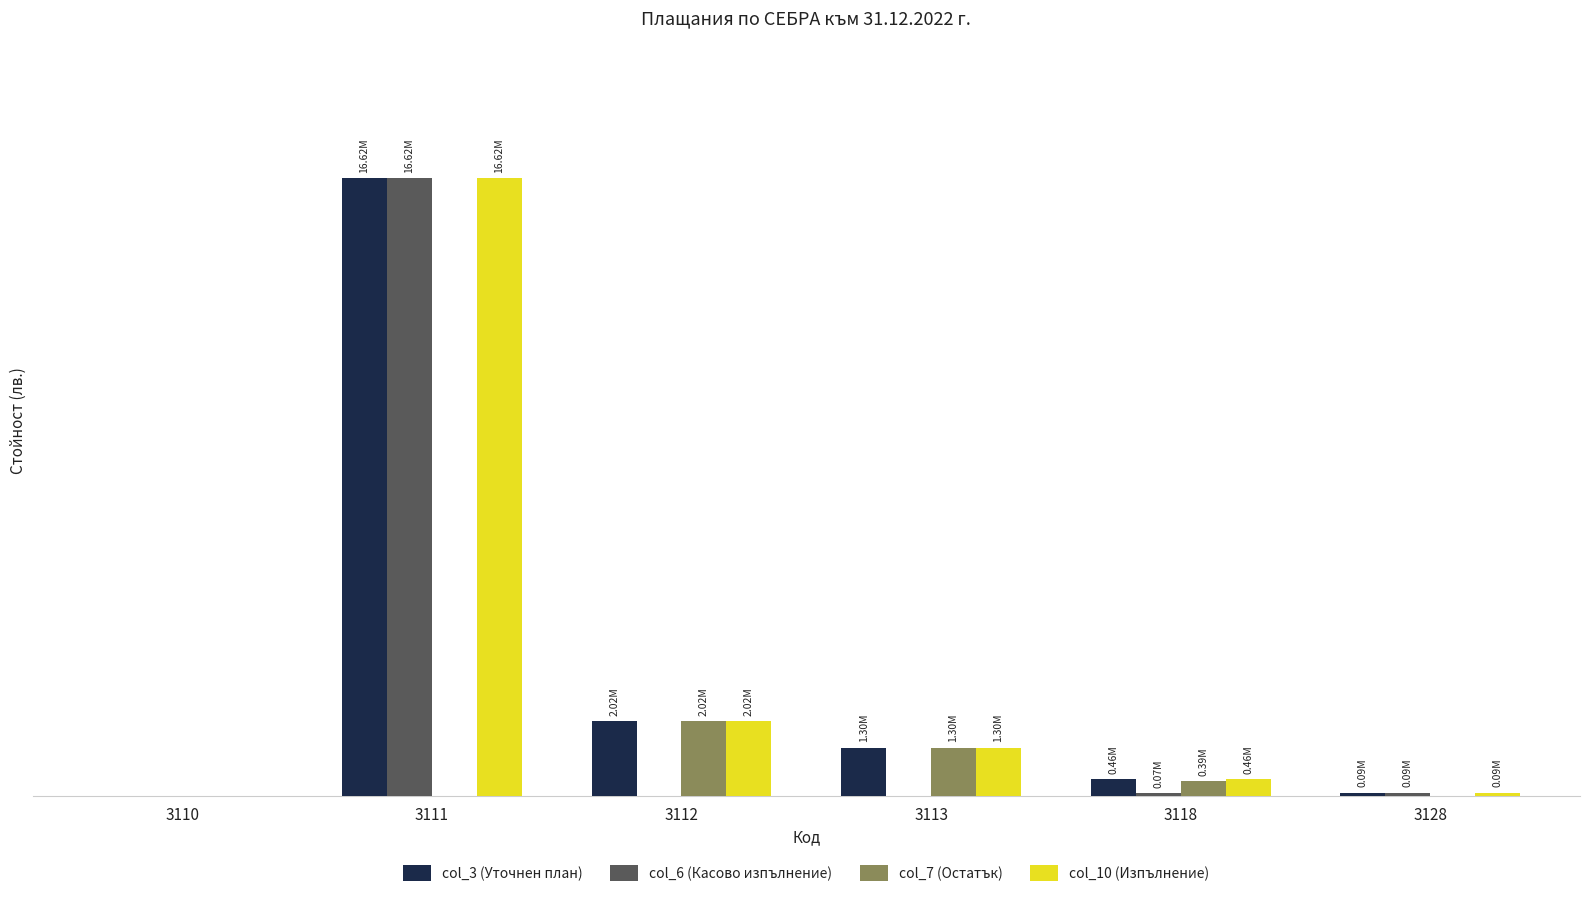

Which has a higher value, 3128 or 3111?

3111